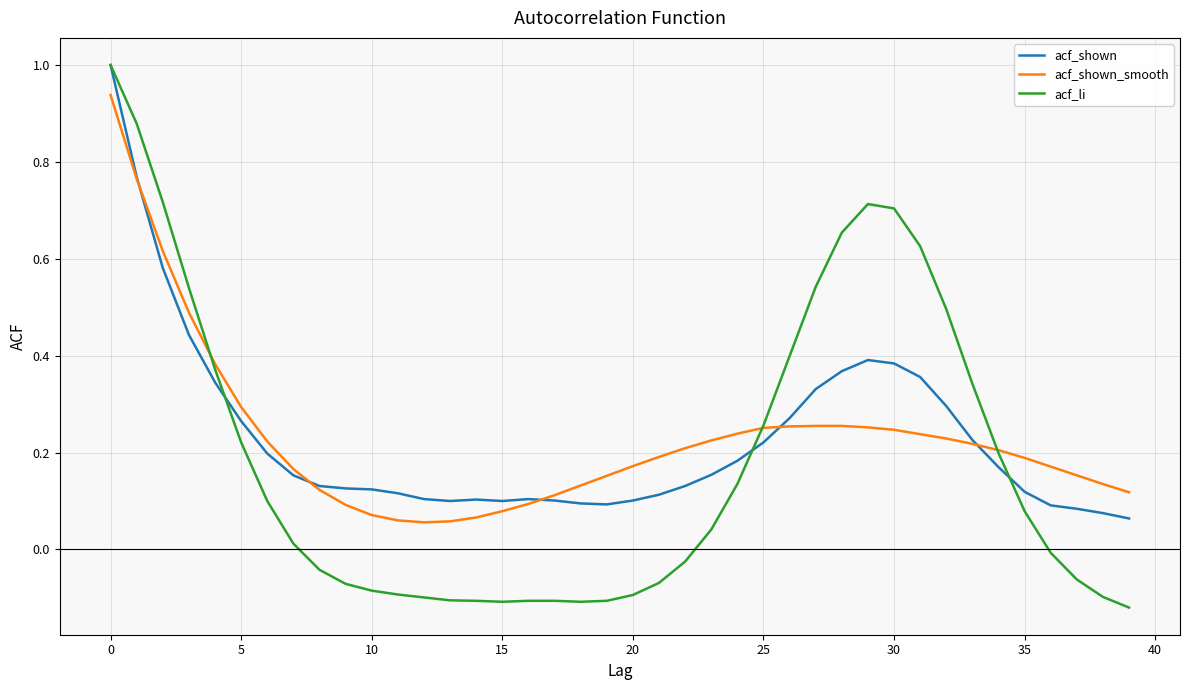

True or false: acf_shown and acf_shown_smooth intersect in this chart.

True